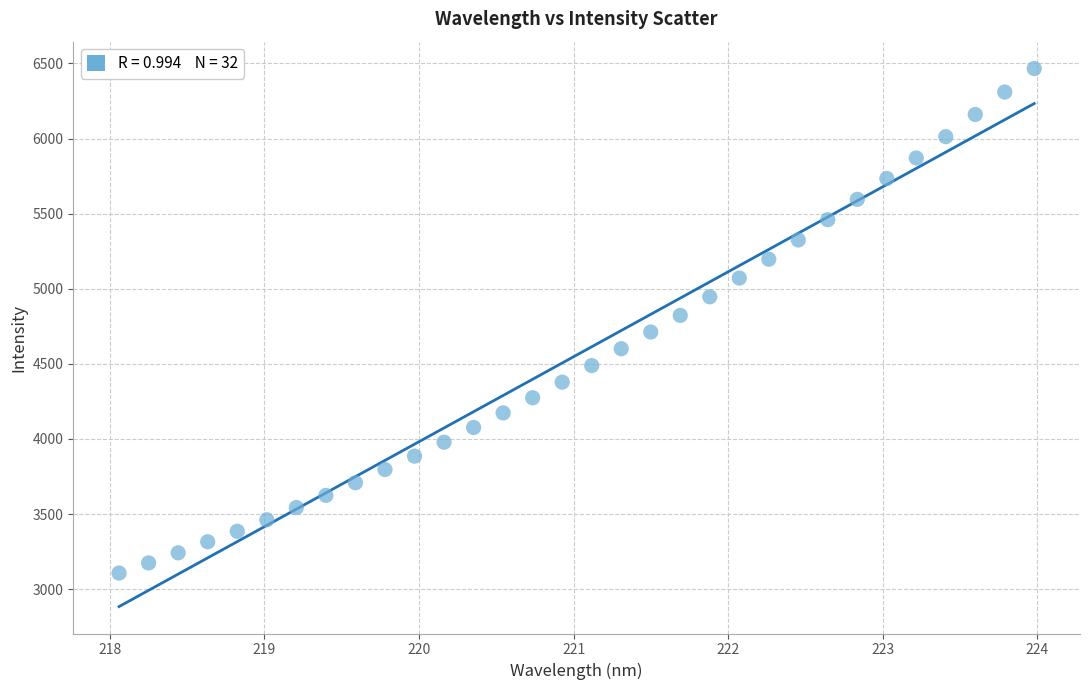

What is the range of Y values (max minus min)?

3359.0